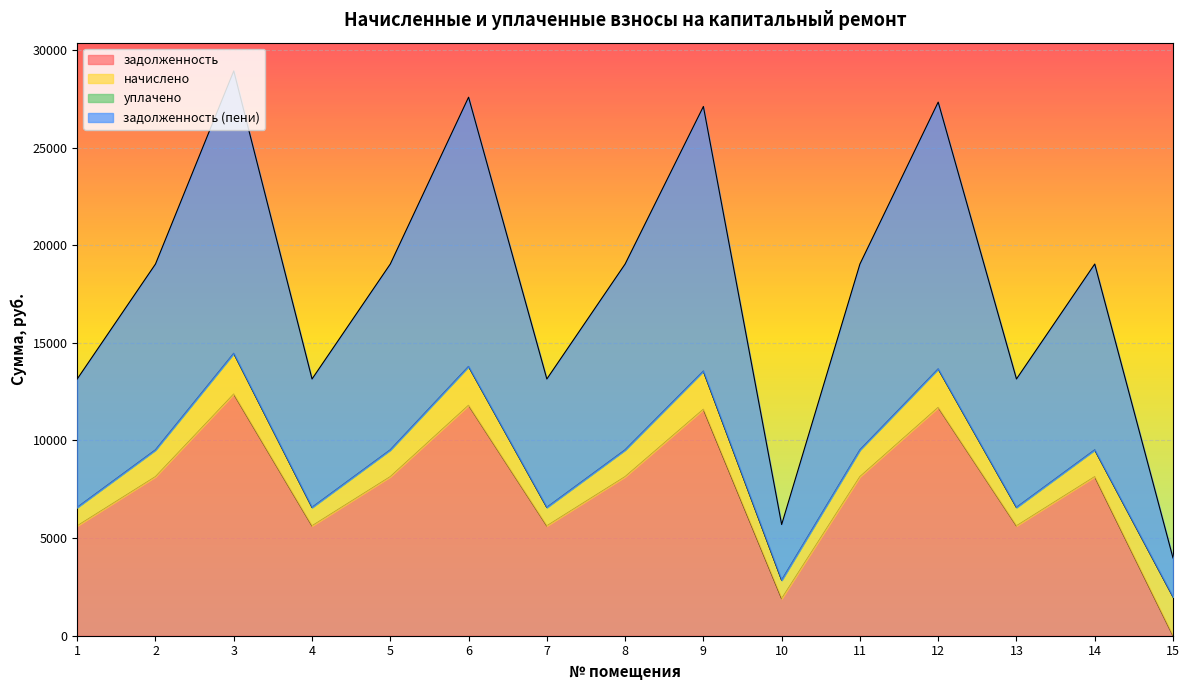

At which label does задолженность reach its minimum?

15